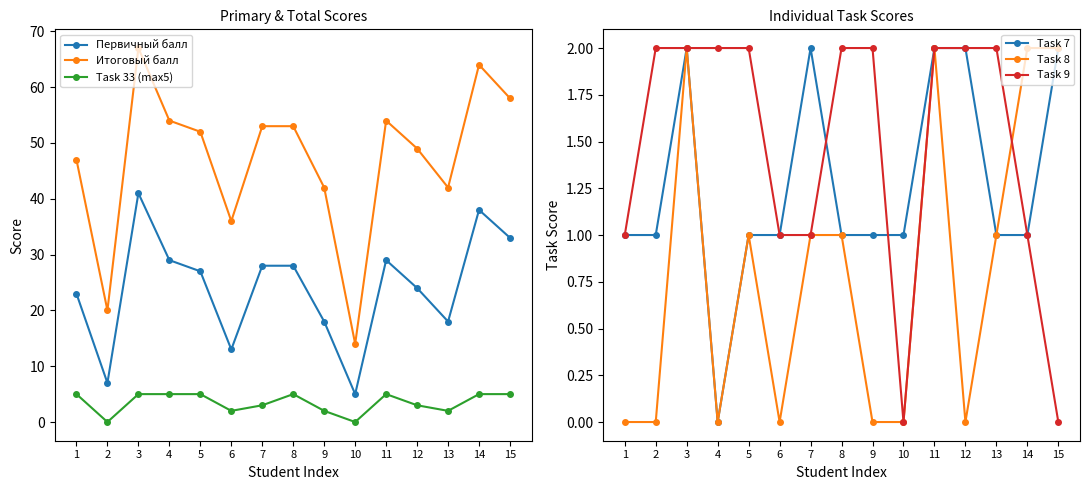

How many distinct data groups are displayed?

6